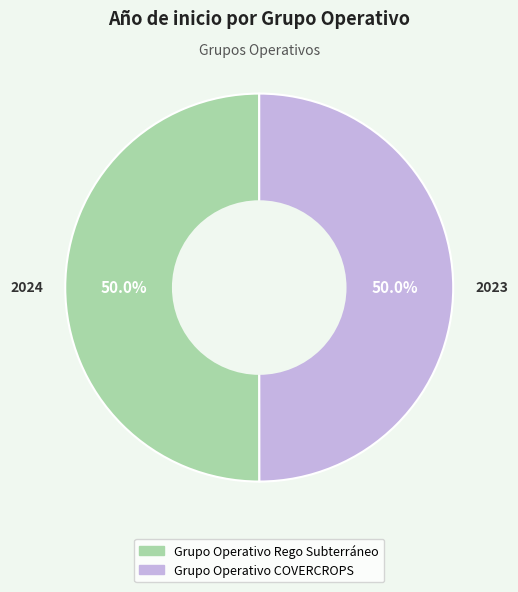

Approximately how many times larger is the value at Grupo Operativo Rego Subterráneo compared to Grupo Operativo COVERCROPS?

1.0